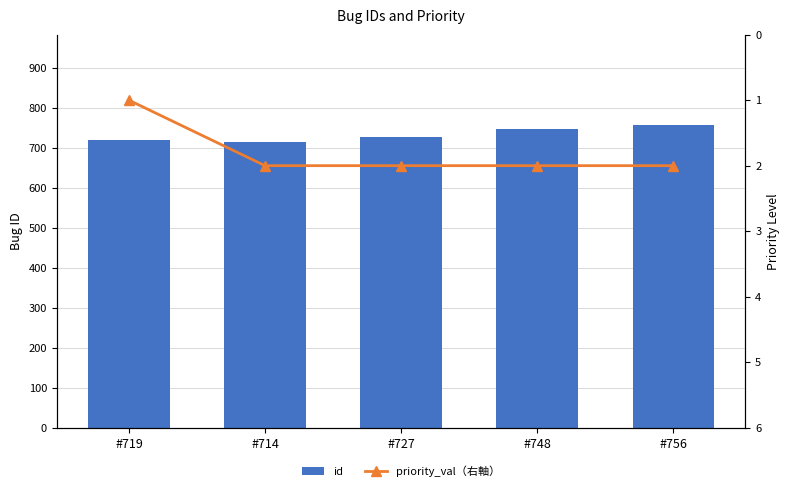

Does the chart contain stacked bars?

No